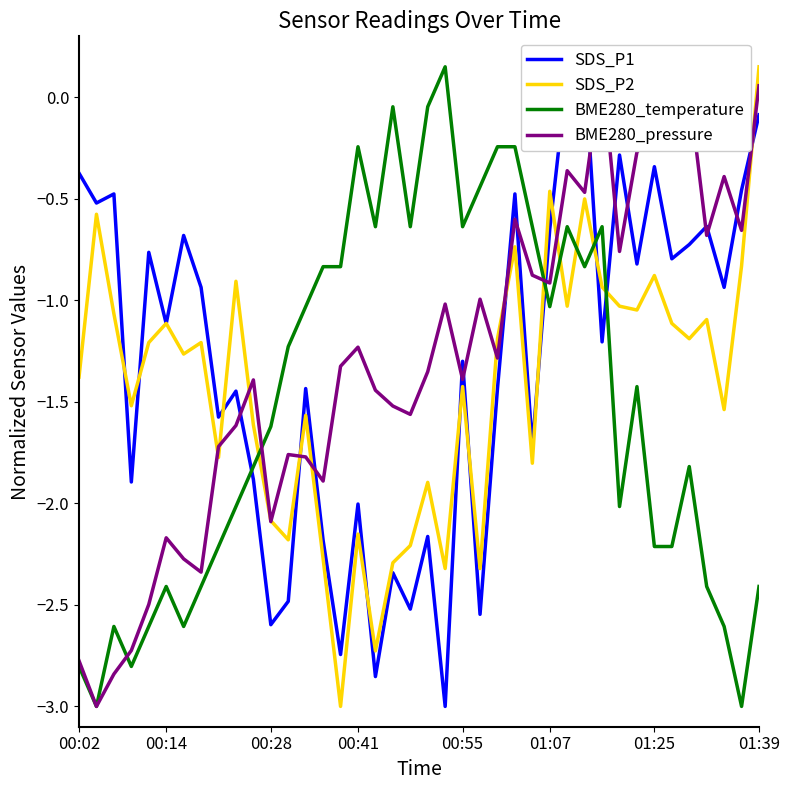

Is this an area chart (filled region under the line)?

No